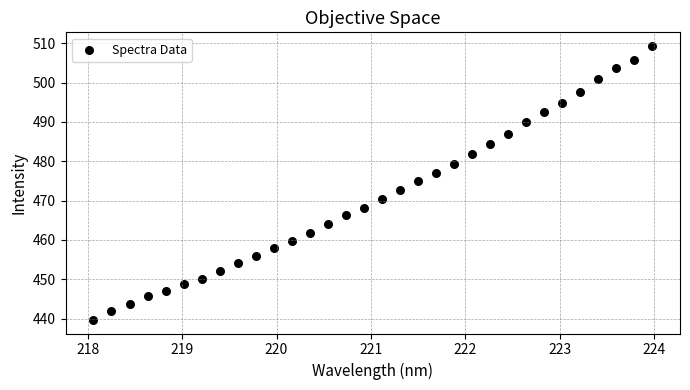

What is the range of Y values (max minus min)?

69.6